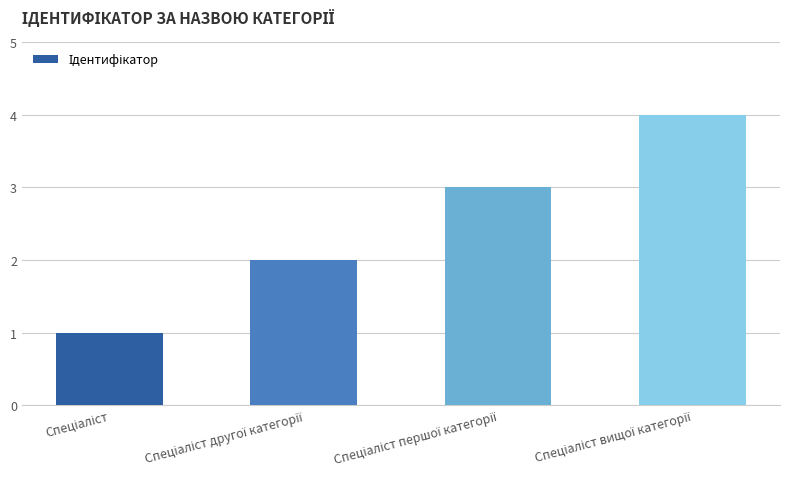

What is the difference between the maximum and minimum values?

3